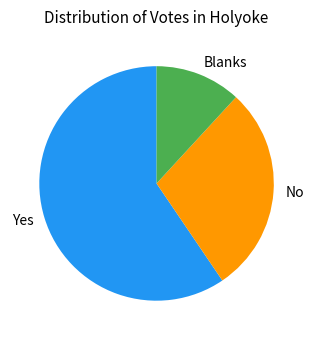

Which has a higher value, No or Yes?

Yes